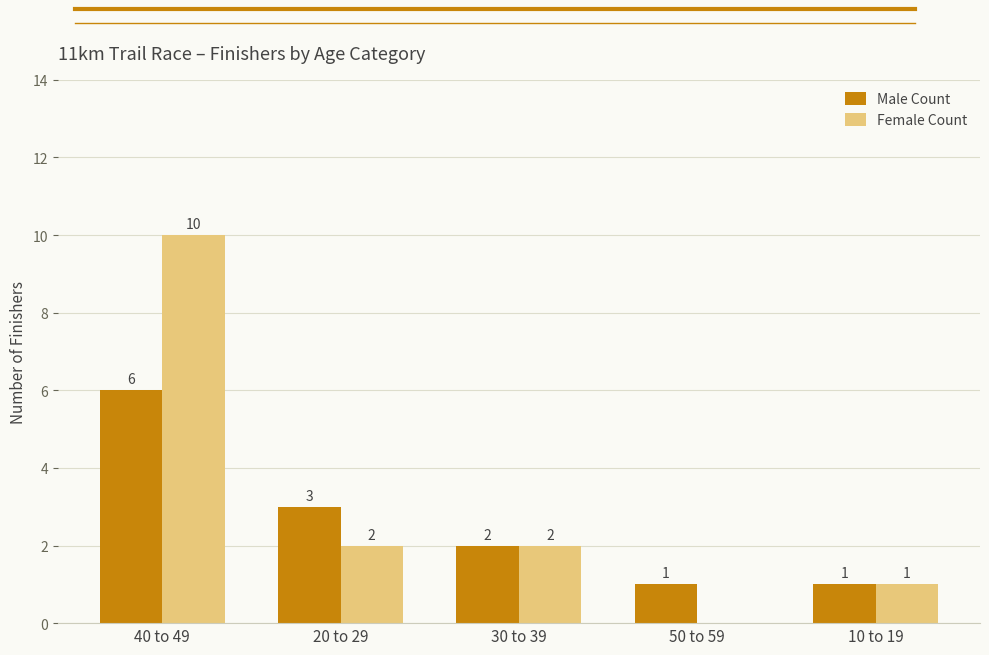

True or false: Female Count has a value of 1 at 10 to 19.

True